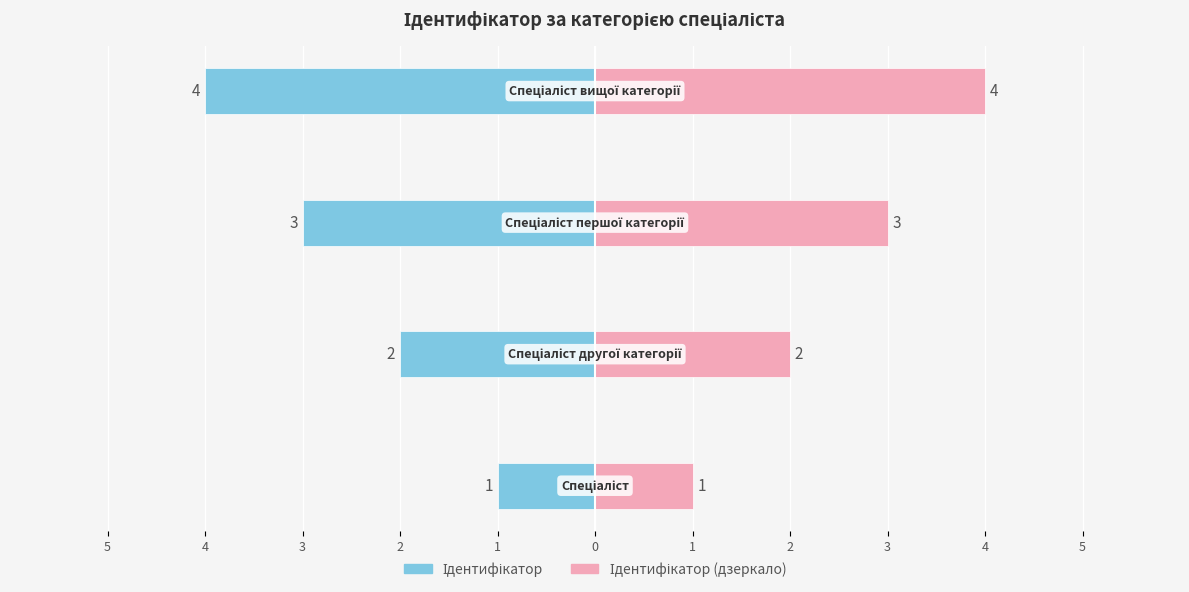

What is the difference between the maximum and minimum values in the Ідентифікатор series?

3